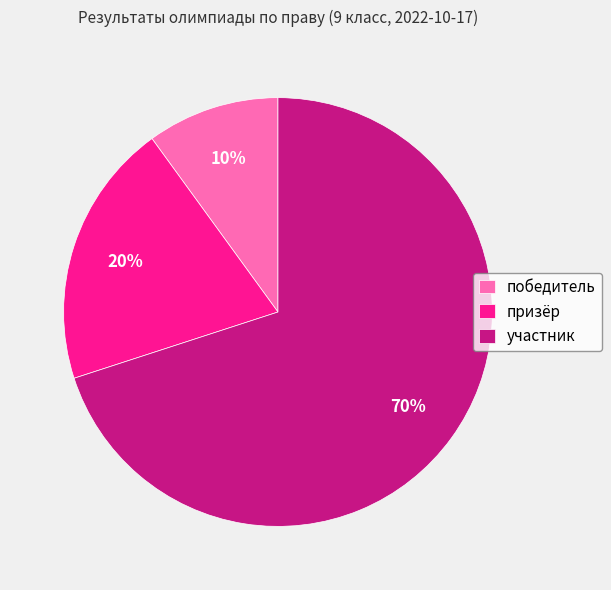

Do победитель and участник together represent more than half of the pie?

Yes